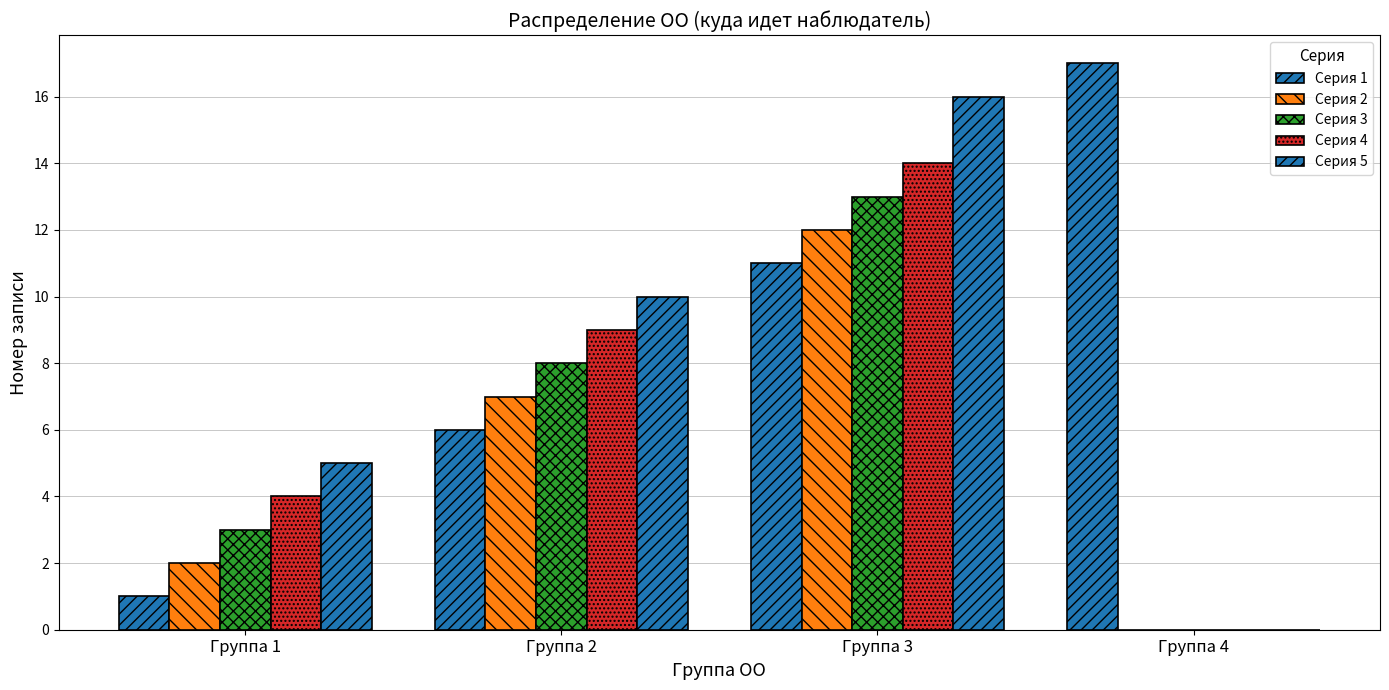

Count the number of categories in the chart.

4